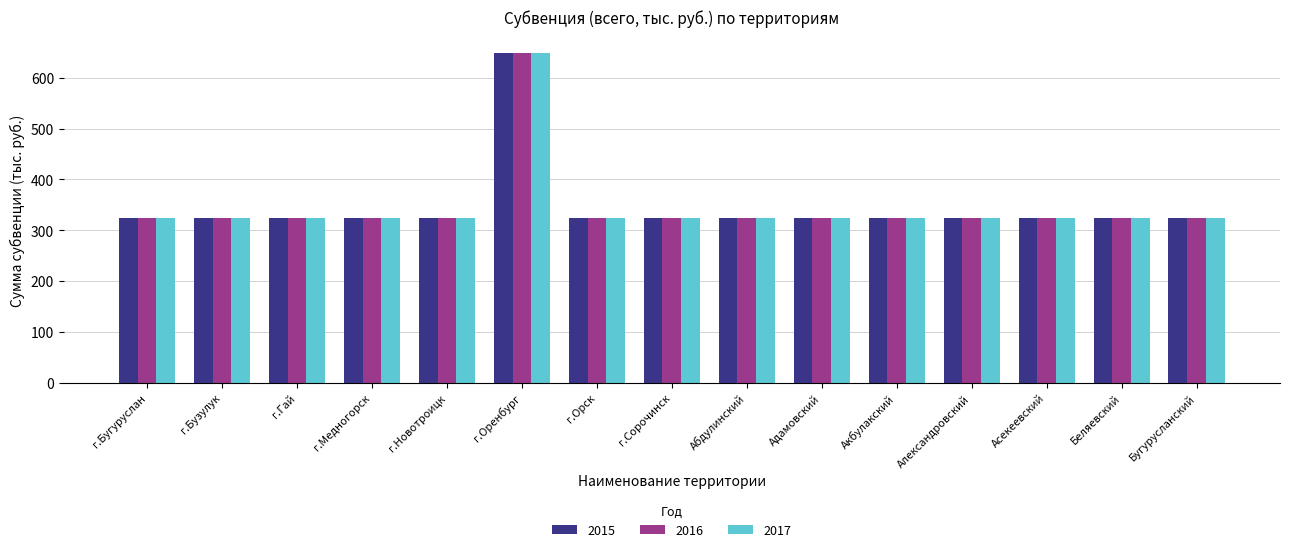

What are all the series names shown in the legend?

2015, 2016, 2017